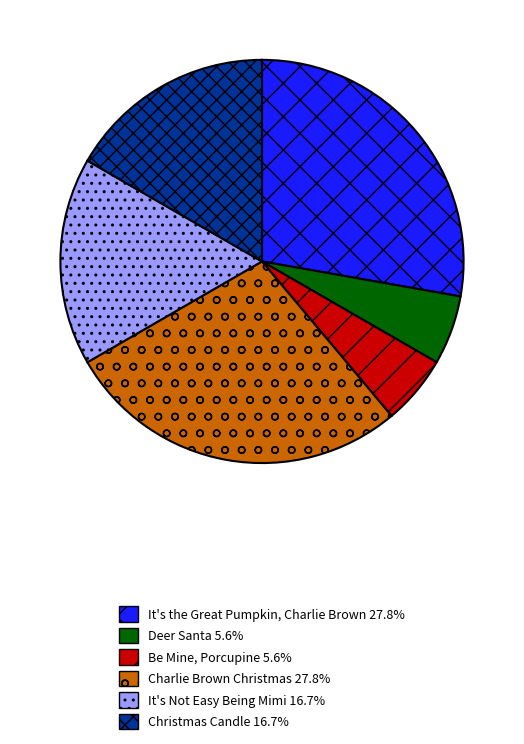

Is there a majority slice in this chart?

No